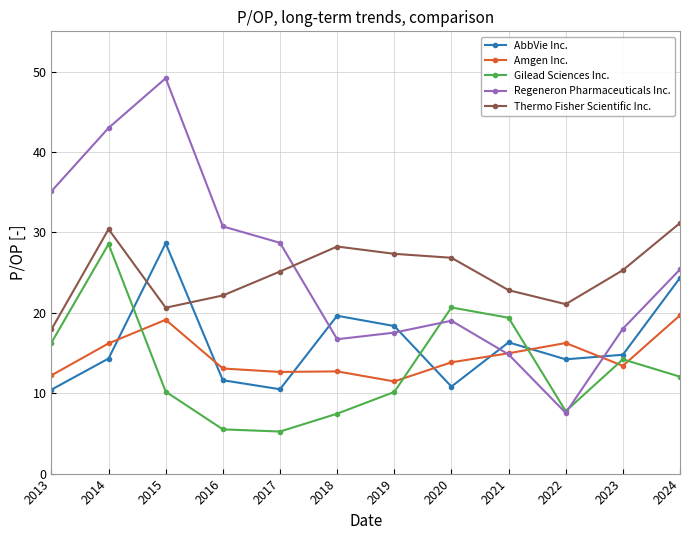

Which series has the largest range (max minus min)?

Regeneron Pharmaceuticals Inc.